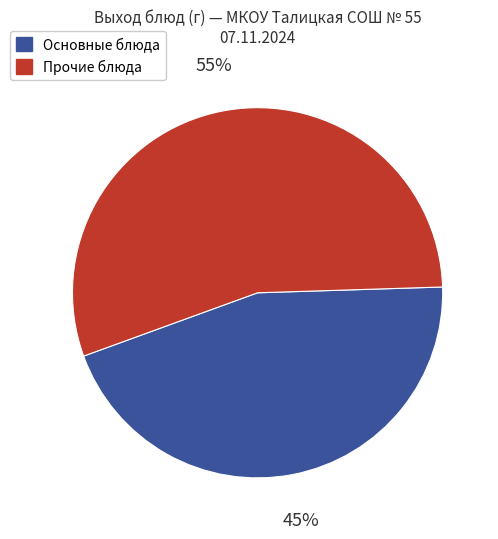

To the nearest percent, what is the average slice percentage?

50%